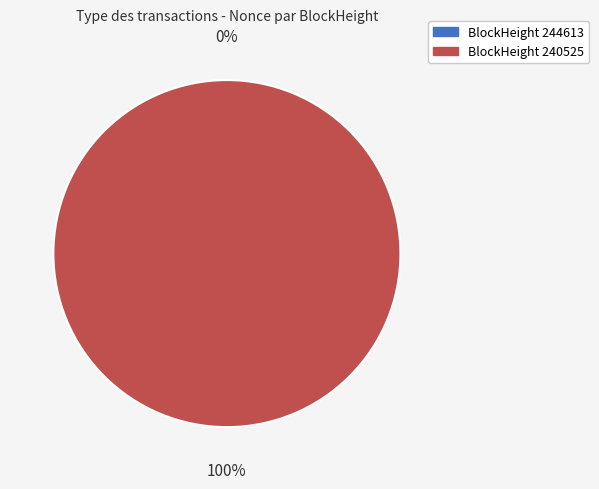

What percentage is NOT represented by 244613?

100.0%